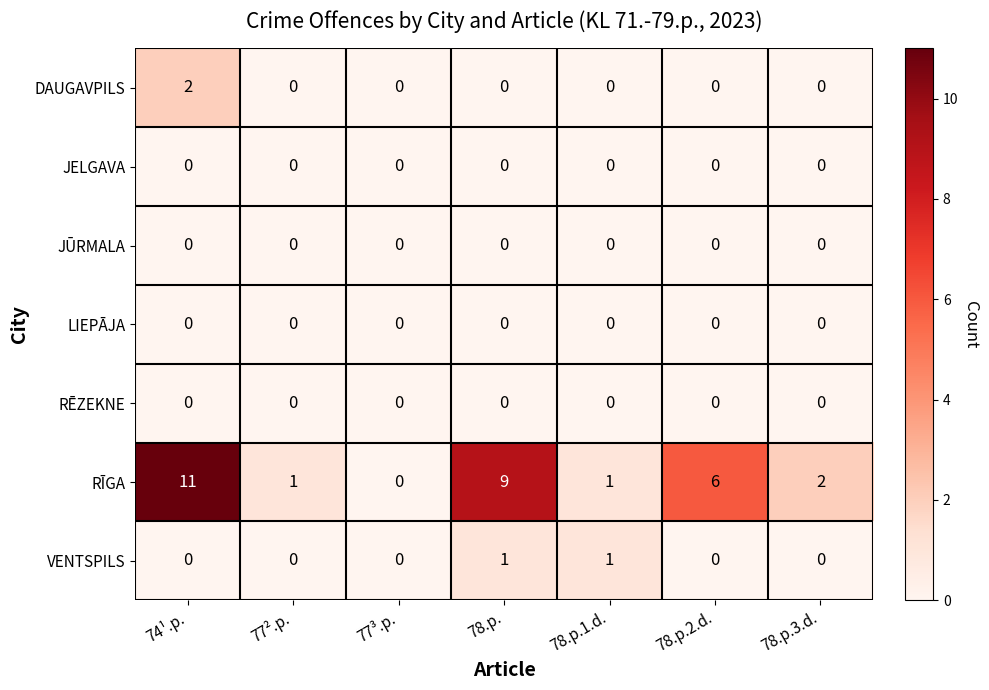

At which label does RĪGA first exceed 2?

74¹.p.